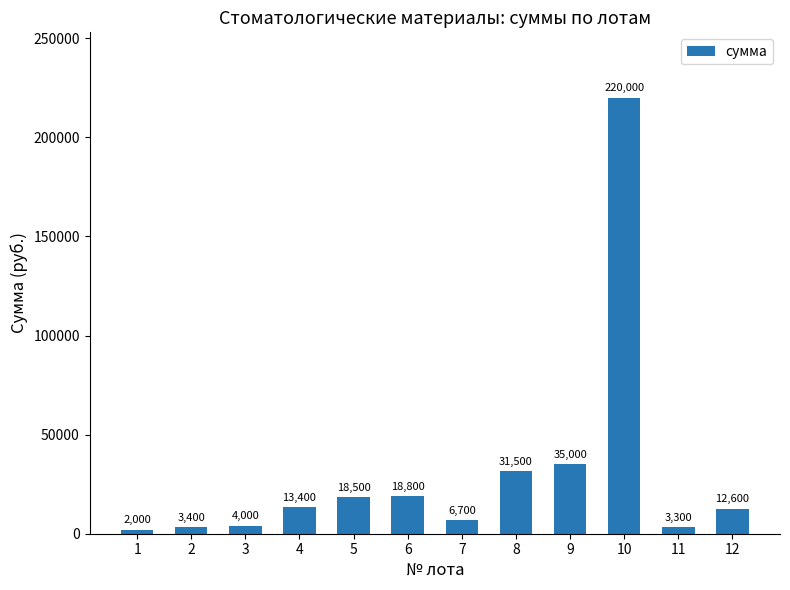

List the labels in order of value, largest first.

10, 9, 8, 6, 5, 4, 12, 7, 3, 2, 11, 1